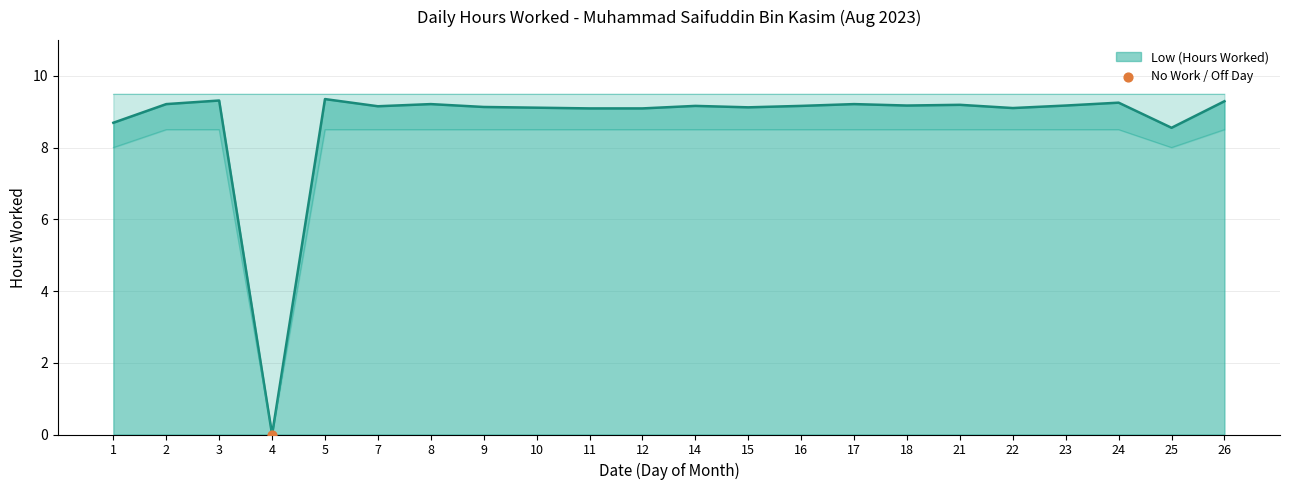

Which has a higher value, 22 or 23?

23